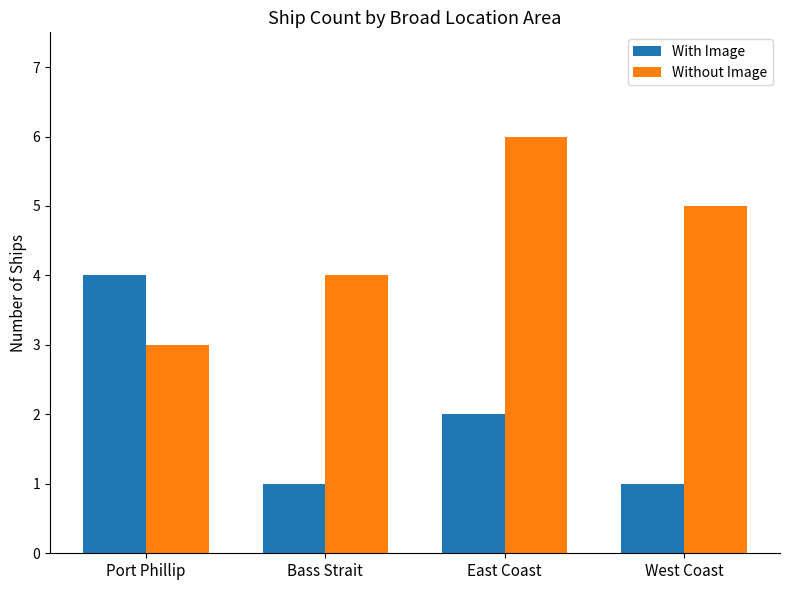

The Without Image series shows 3 at Port Phillip. True or false?

True